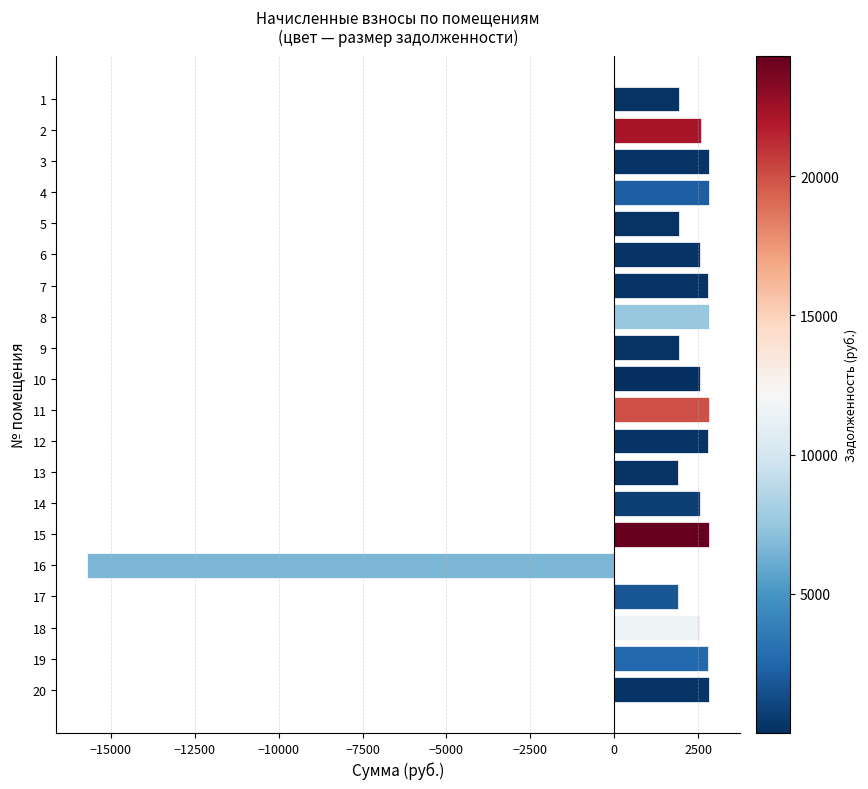

What is the sum of the values at 3 and 12?

5622.2